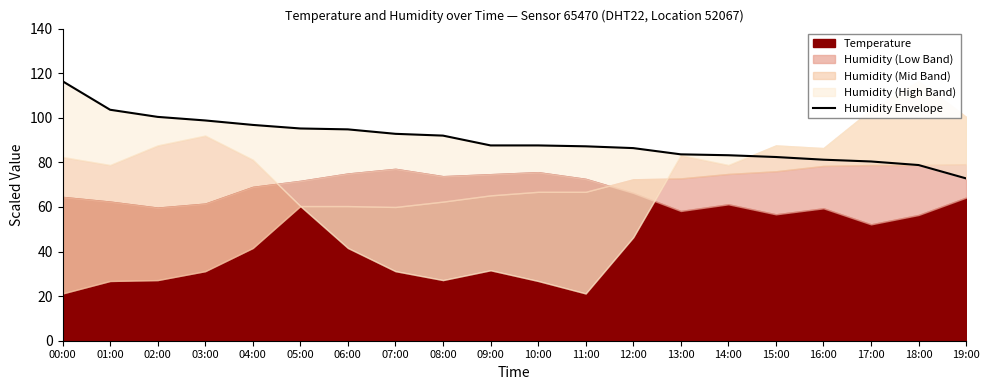

Reading right to left, transcribe all the data shown in this chart.

19:00=72.8	18:00=78.8	17:00=80.4	16:00=81.2	15:00=82.4	14:00=83.2	13:00=83.6	12:00=86.4	11:00=87.2	10:00=87.6	09:00=87.6	08:00=92.0	07:00=92.8	06:00=94.8	05:00=95.2	04:00=96.8	03:00=98.8	02:00=100.4	01:00=103.6	00:00=116.4